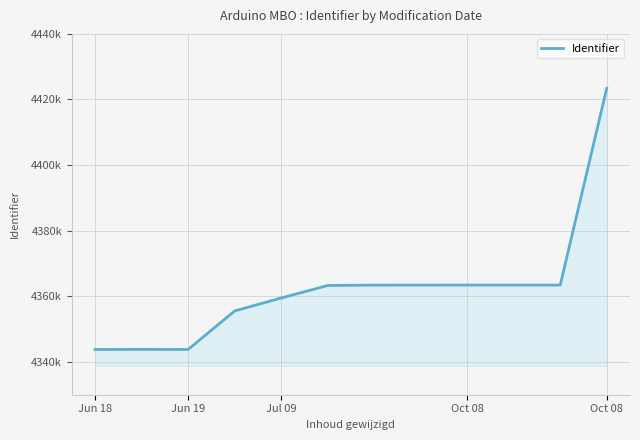

What is the minimum value shown in the chart?

4343782